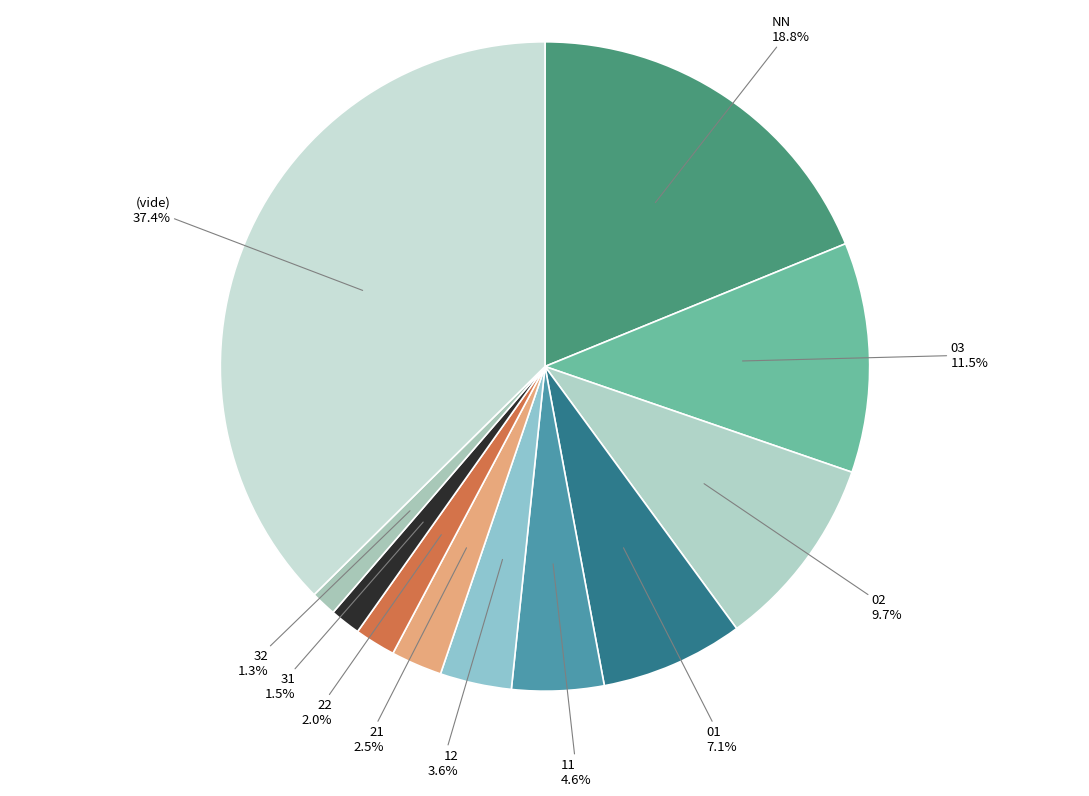

Is there a majority slice in this chart?

No